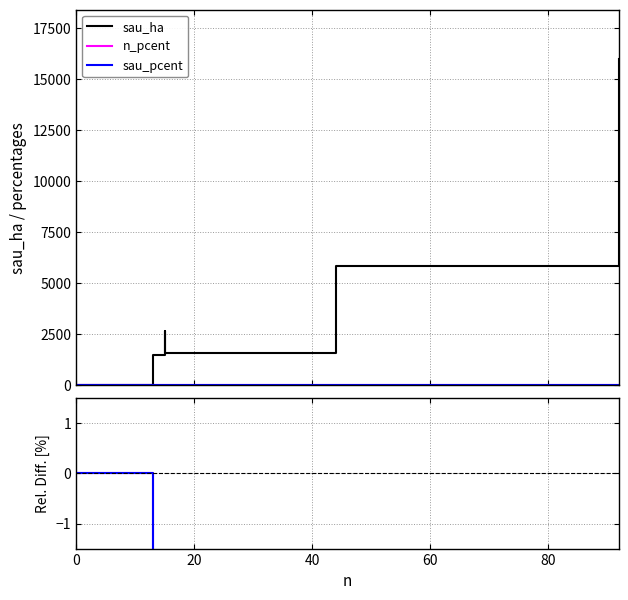

At how many categories does at least one series exceed 12196?

1